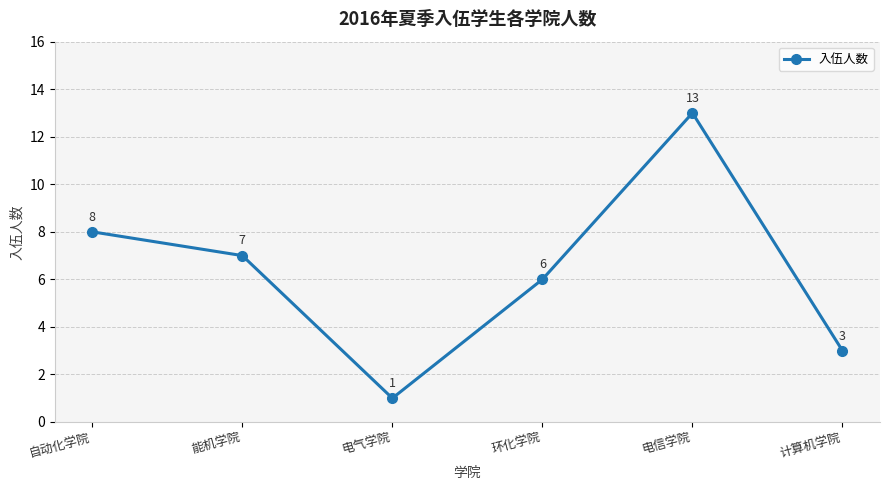

Rank the categories by value from lowest to highest.

电气学院, 计算机学院, 环化学院, 能机学院, 自动化学院, 电信学院